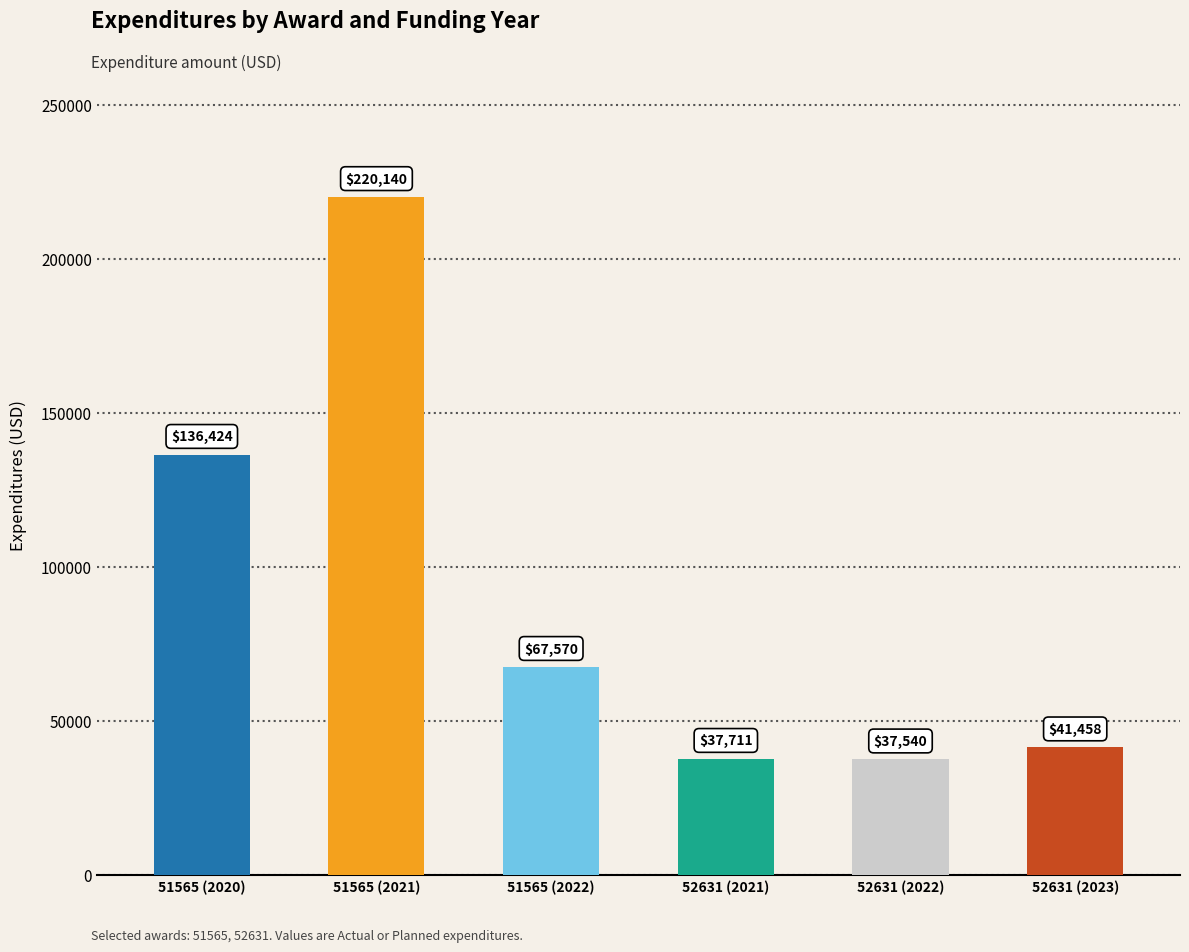

What is the difference between the second highest and minimum values?

98884.6